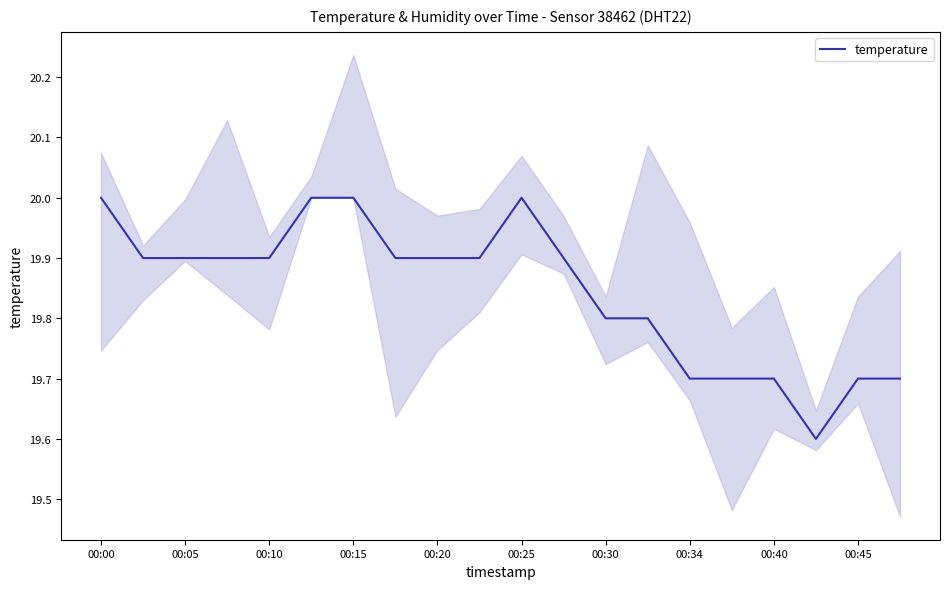

Which category has the highest value across all series?

00:00